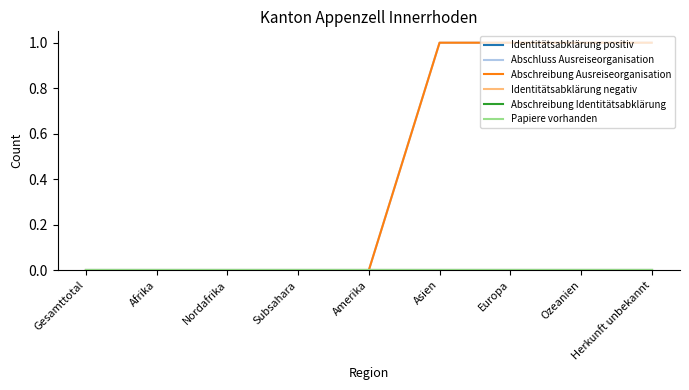

Reading left to right, what are all the values shown in this chart?

Identitätsabklärung positiv: 0	0	0	0	0	0	0	0	0
Abschluss Ausreiseorganisation: 0	0	0	0	0	1	1	1	1
Abschreibung Ausreiseorganisation: 0	0	0	0	0	1	1	1	1
Identitätsabklärung negativ: 0	0	0	0	0	0	0	0	0
Abschreibung Identitätsabklärung: 0	0	0	0	0	0	0	0	0
Papiere vorhanden: 0	0	0	0	0	0	0	0	0